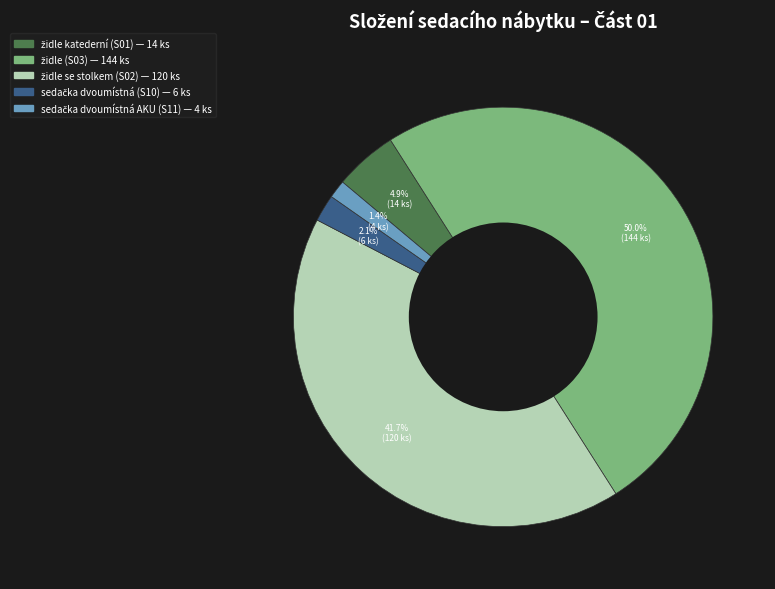

Count the number of slices in the pie.

5